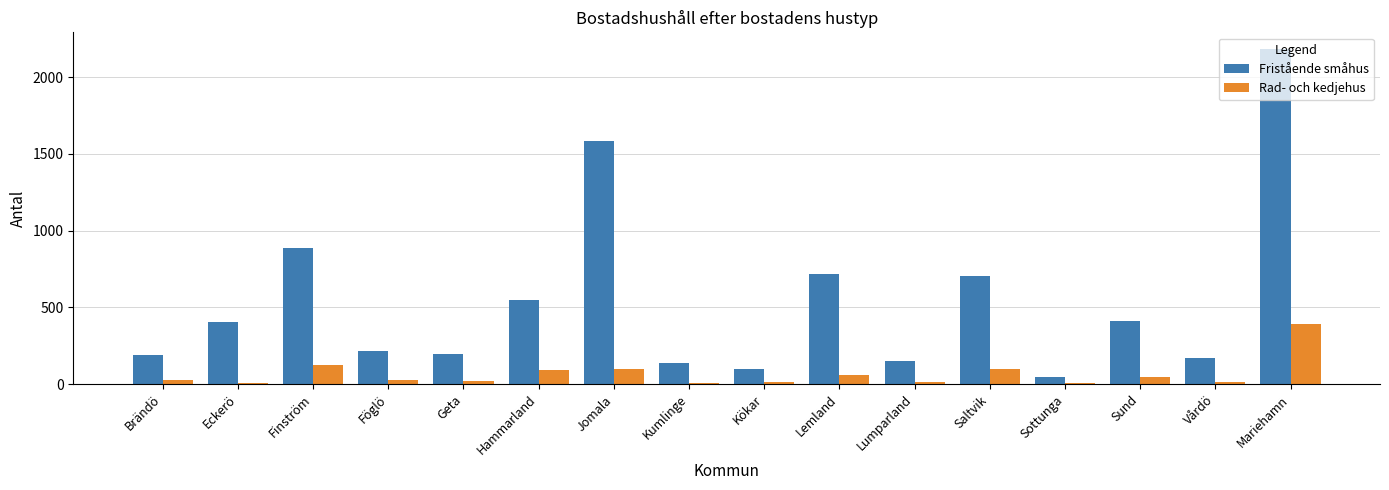

Is the value of Rad- och kedjehus at Sund greater than the value of Fristående småhus at Lemland?

No